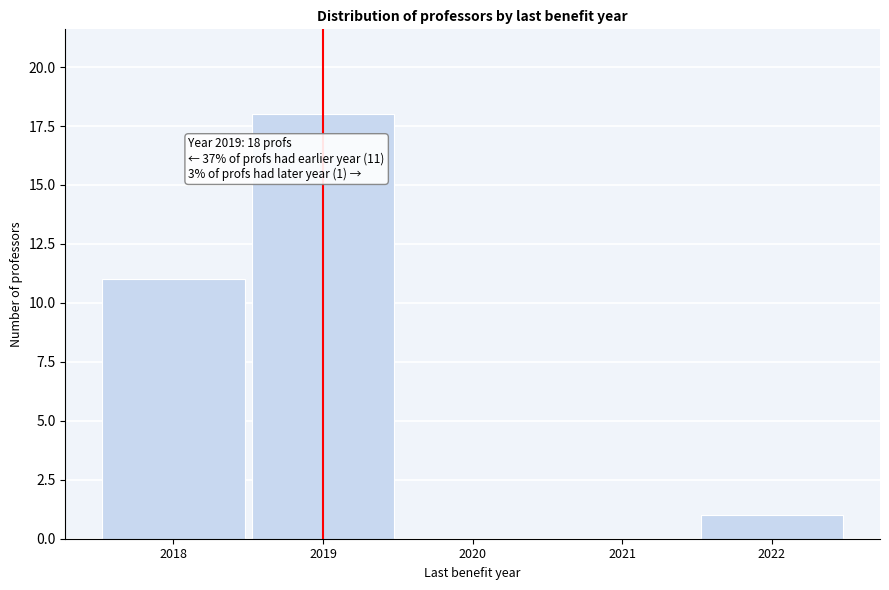

Over which range of the x-axis is the bar tallest?

2018.5 to 2019.5